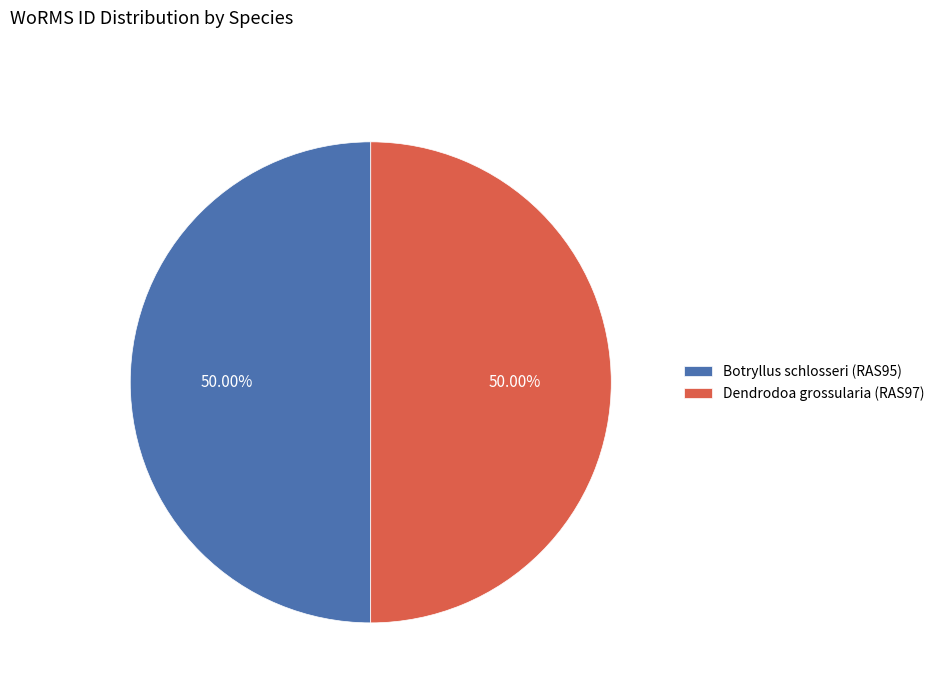

Combined, what portion of the pie is Botryllus schlosseri (RAS95) and Dendrodoa grossularia (RAS97)?

100.0%